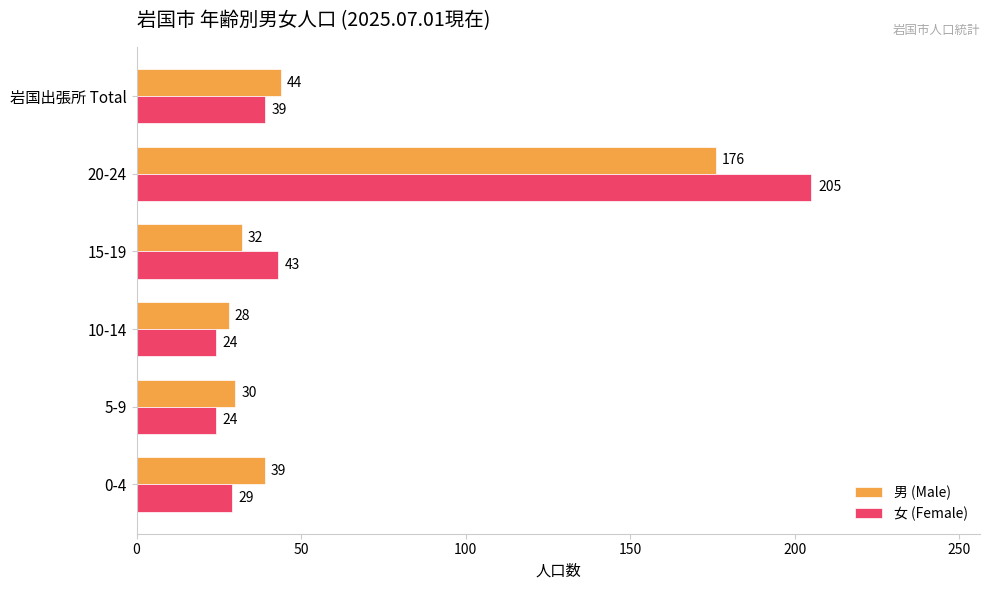

Is the value of 女 (Female) at 5-9 greater than the value of 男 (Male) at 20-24?

No